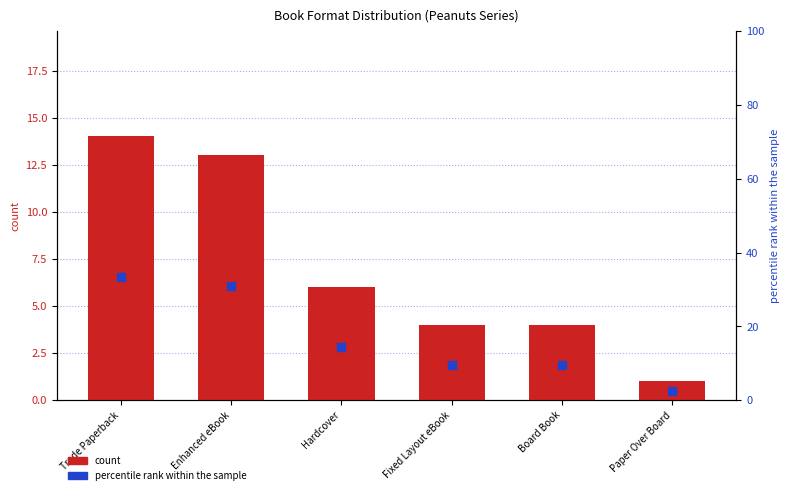

What are all the series names shown in the legend?

count, percentile rank within the sample